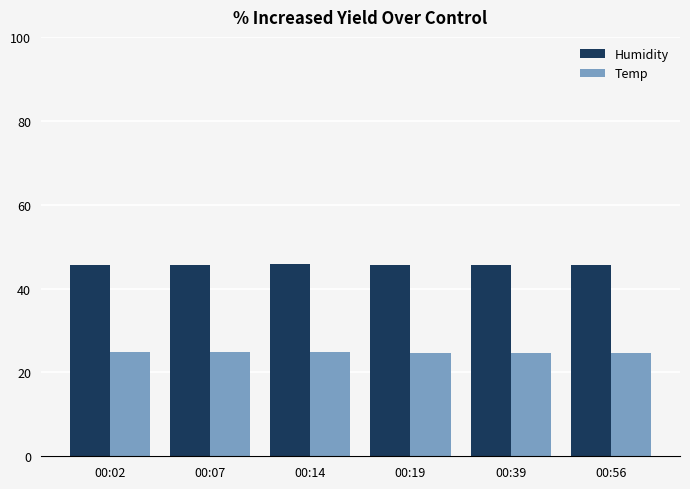

How many groups of bars are there?

6